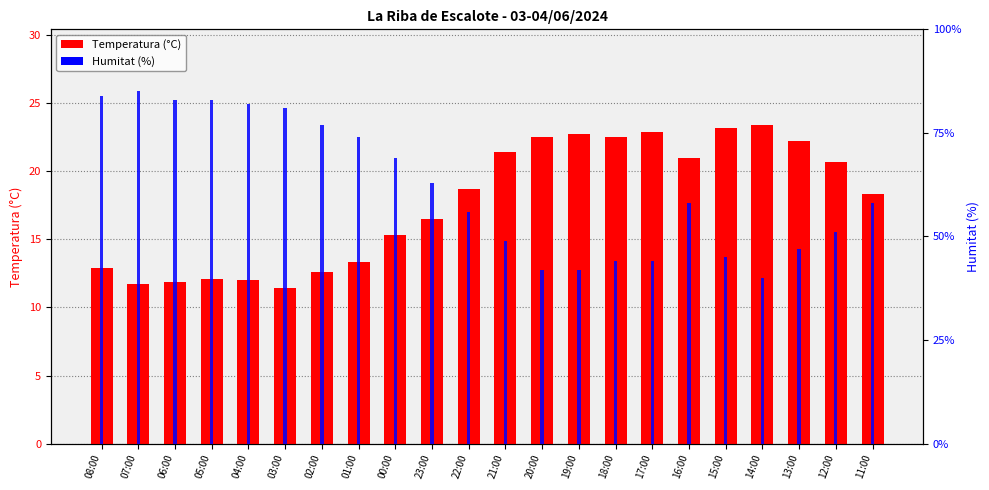

At which label does Humitat (%) reach its peak?

07:00